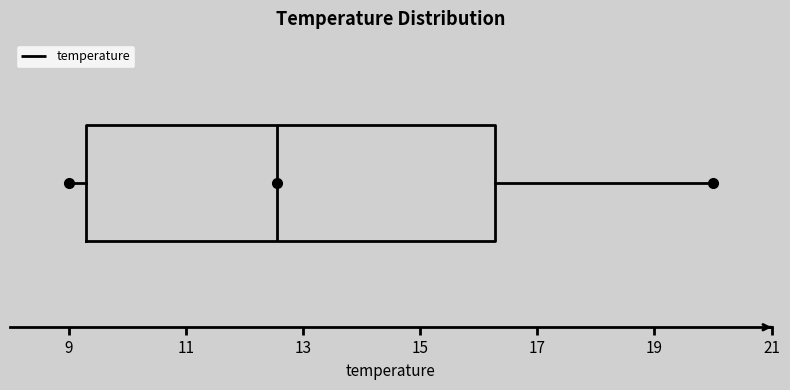

Where does the left whisker of the box end on the x-axis? The values are not printed on the chart, so give them approximately, as read against the axis.

9.0